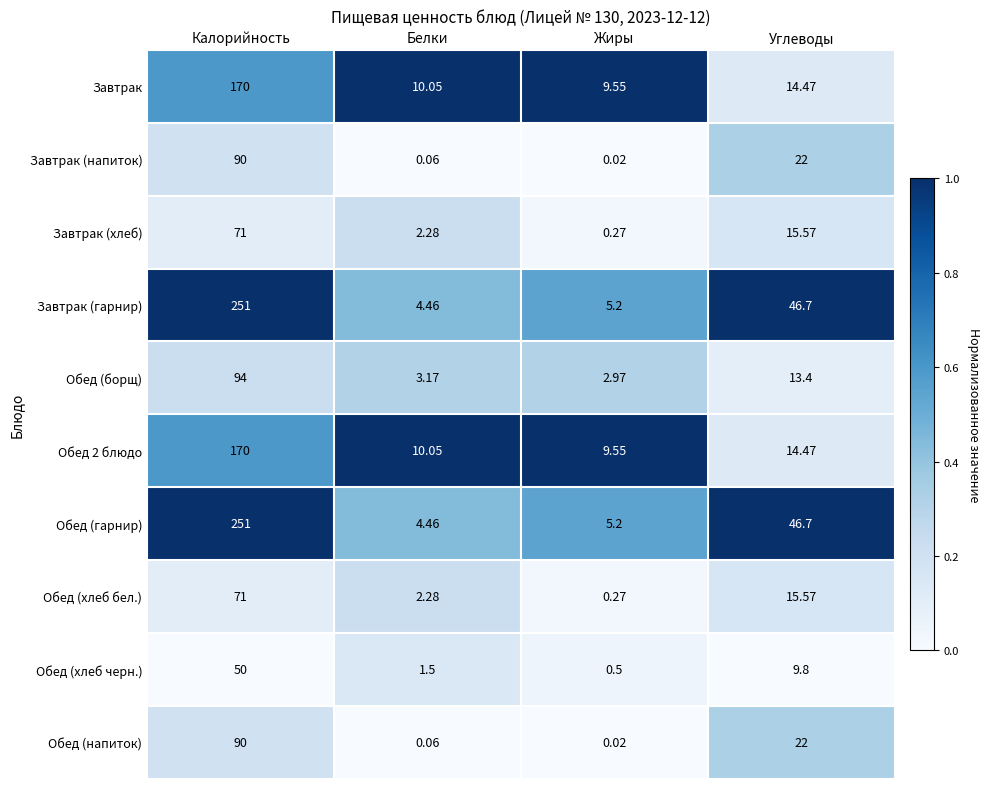

Where does the Завтрак series first go above 14?

Калорийность